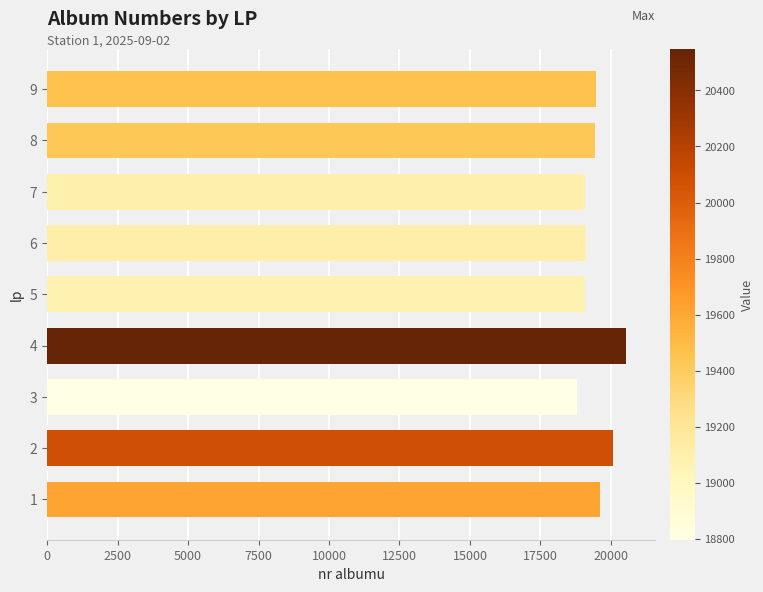

Are the bars grouped side by side (vs. stacked)?

No